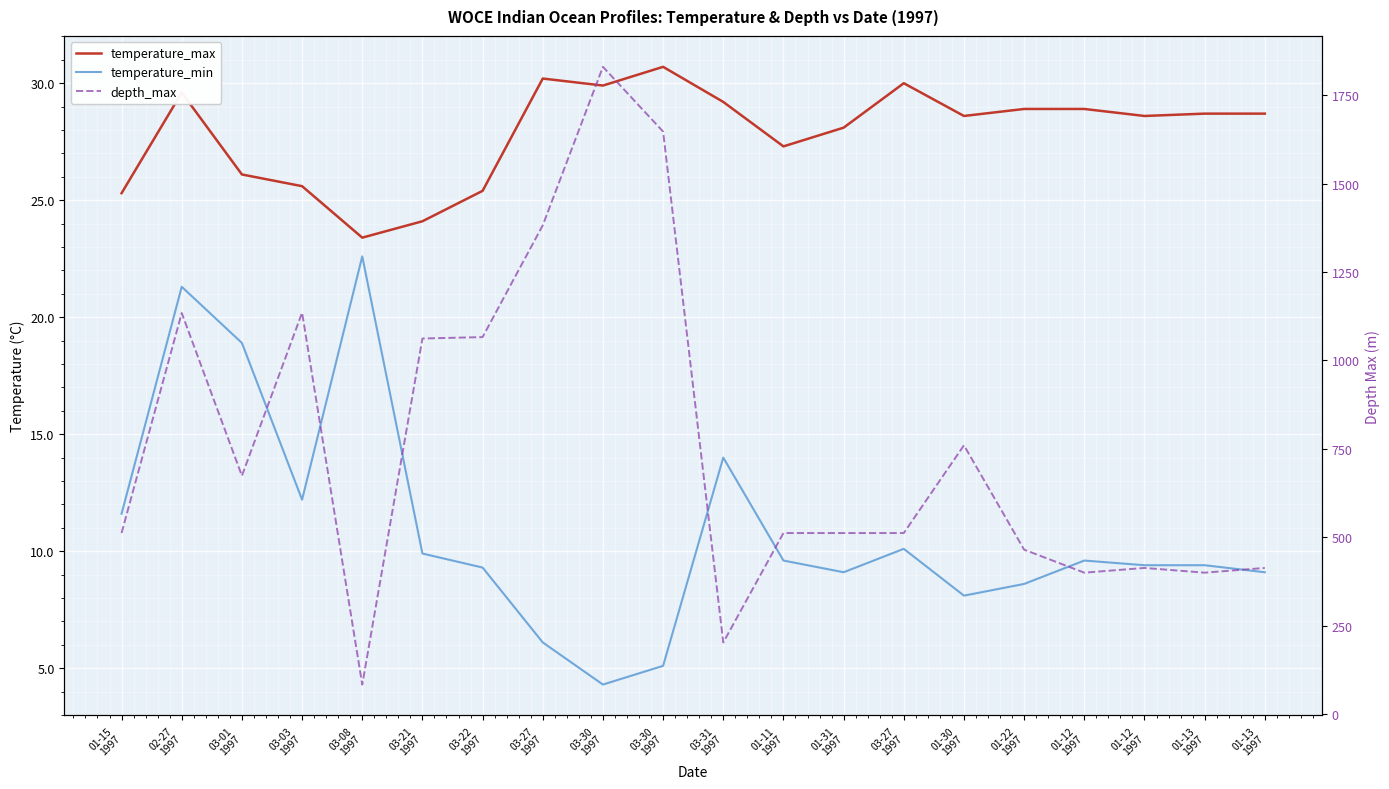

True or false: temperature_min and depth_max intersect in this chart.

False